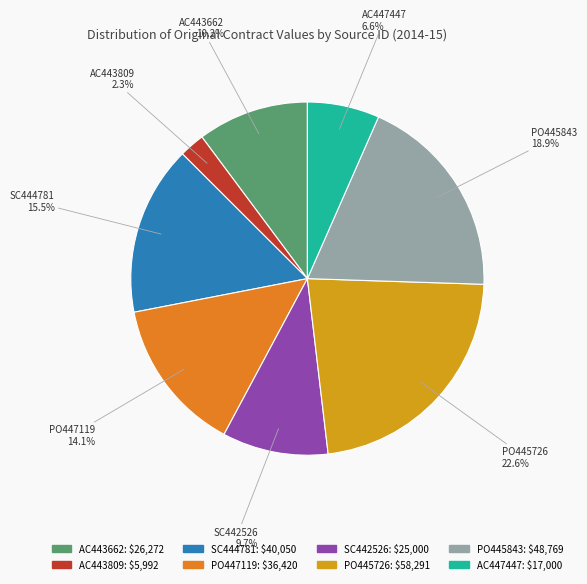

How many segments does this pie chart have?

8